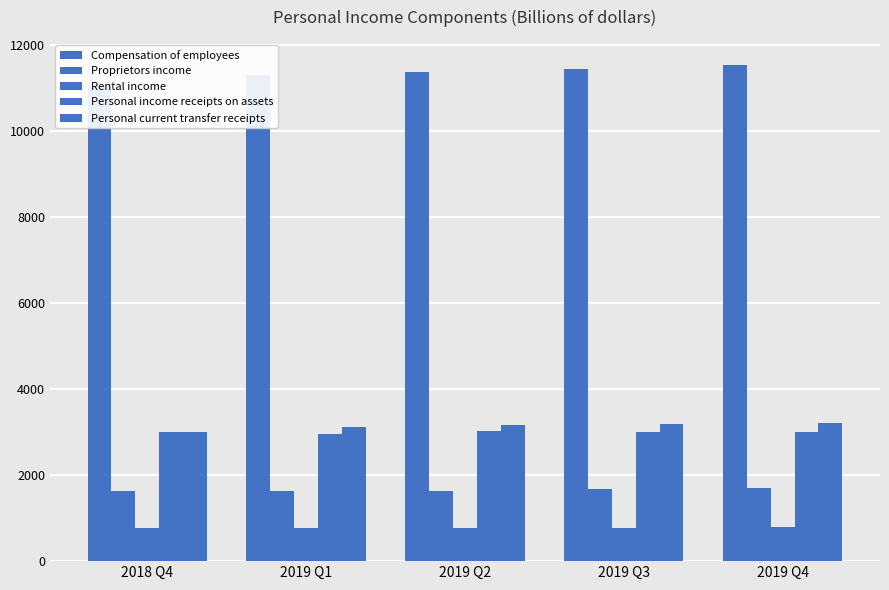

Is the value of Personal income receipts on assets at 2019 Q3 greater than the value of Rental income at 2019 Q2?

Yes